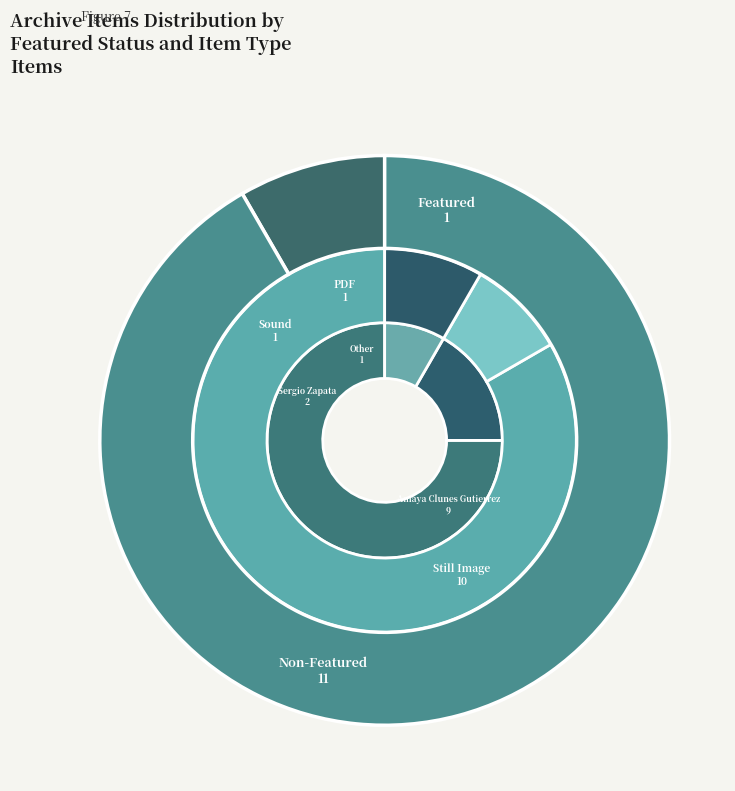

Count the number of slices in the pie.

12